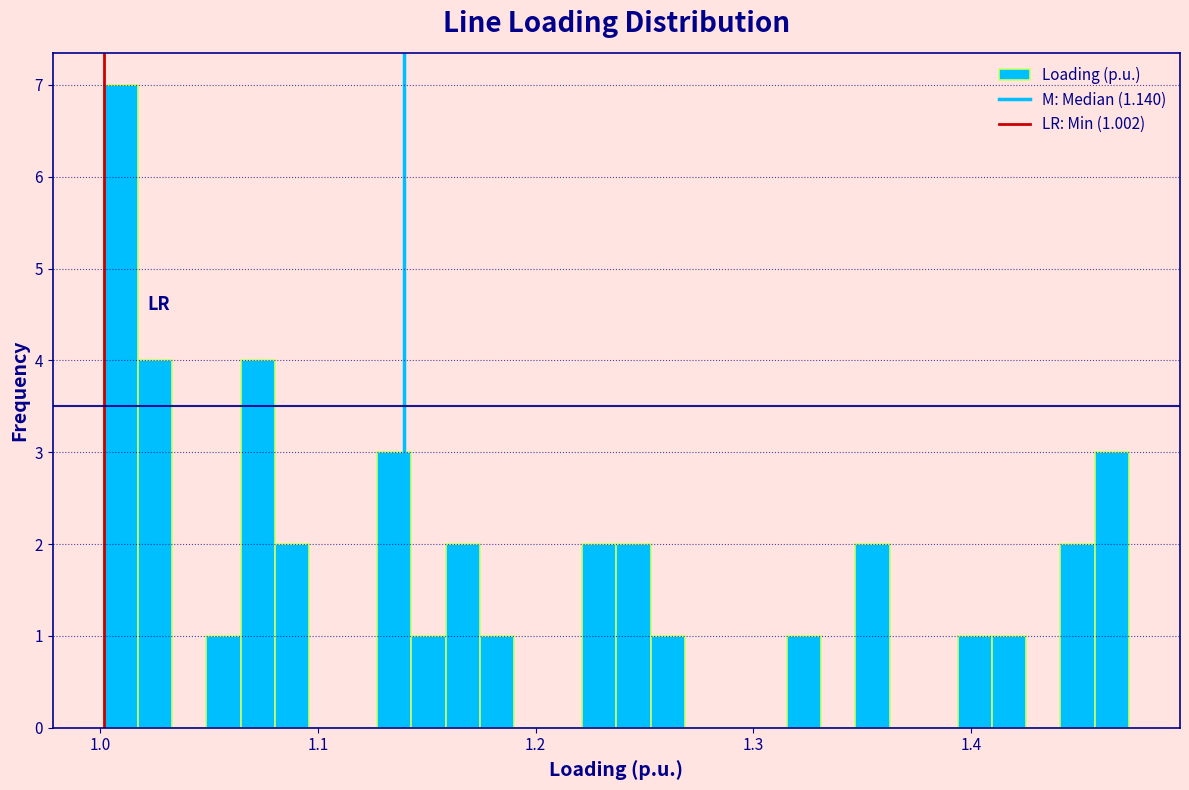

Read against the x-axis, roughly where is the centre of the tallest bar?

1.01